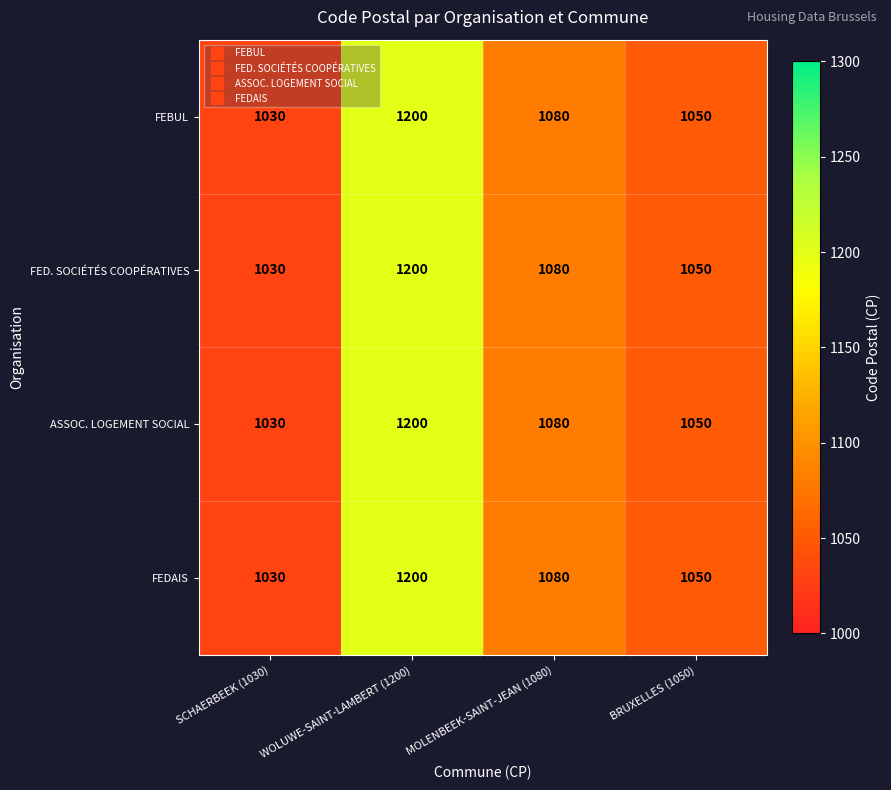

List the labels in order of FEDAIS value, largest first.

WOLUWE-SAINT-LAMBERT (1200), MOLENBEEK-SAINT-JEAN (1080), BRUXELLES (1050), SCHAERBEEK (1030)